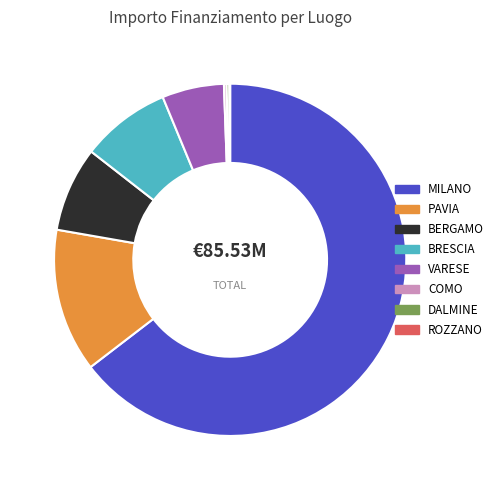

Which slice is the largest?

MILANO